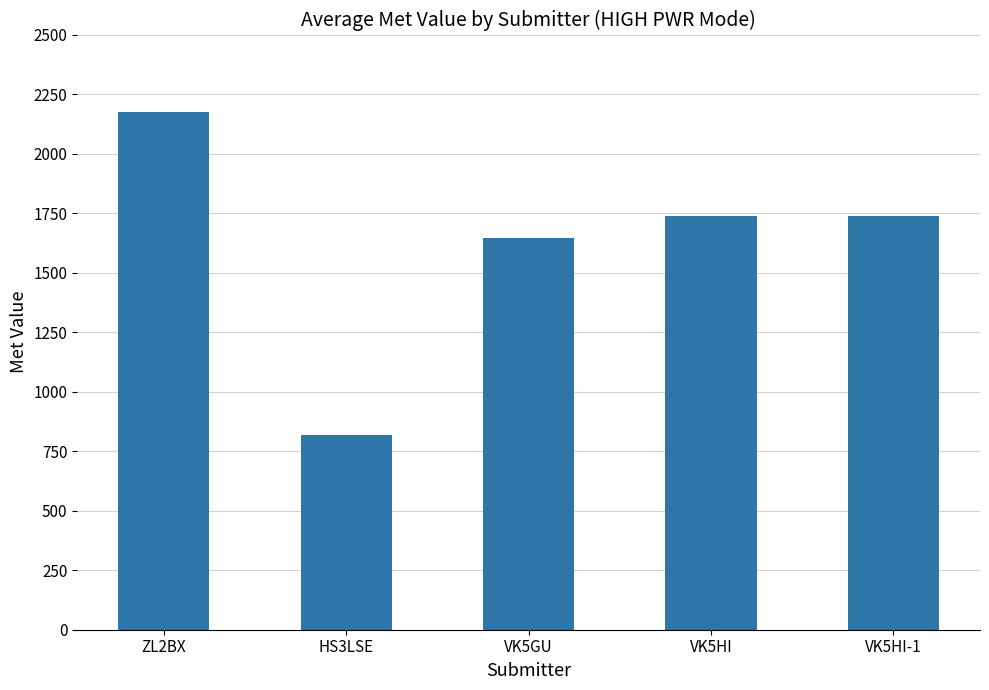

What is the label of the 3rd bar from the right?

VK5GU